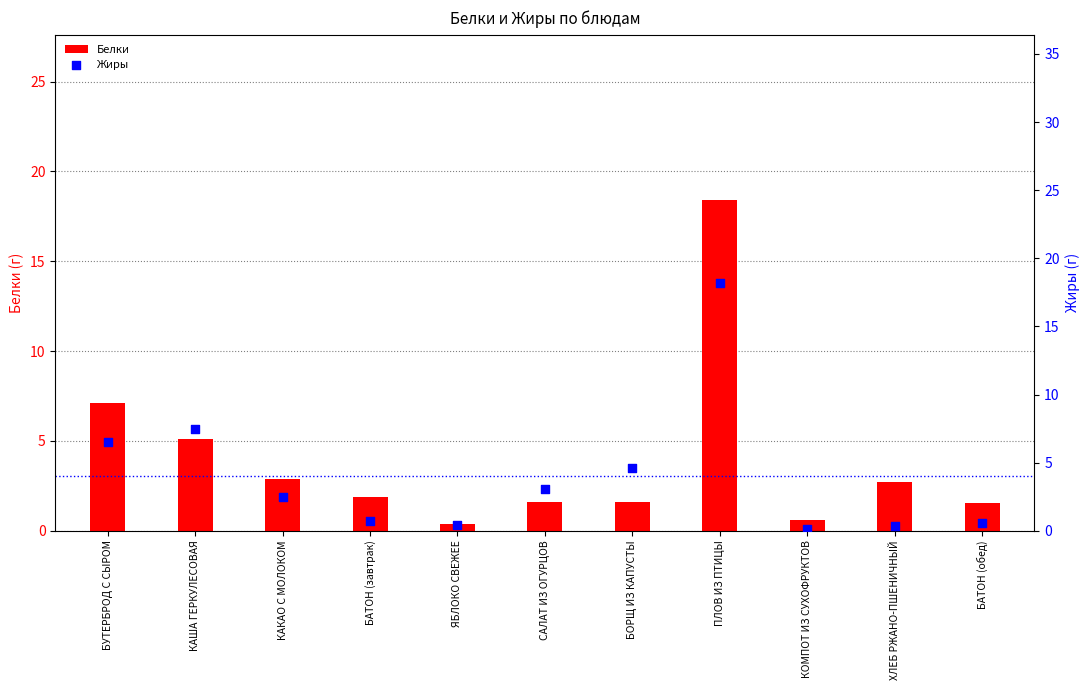

What are all the series names shown in the legend?

Белки, Жиры